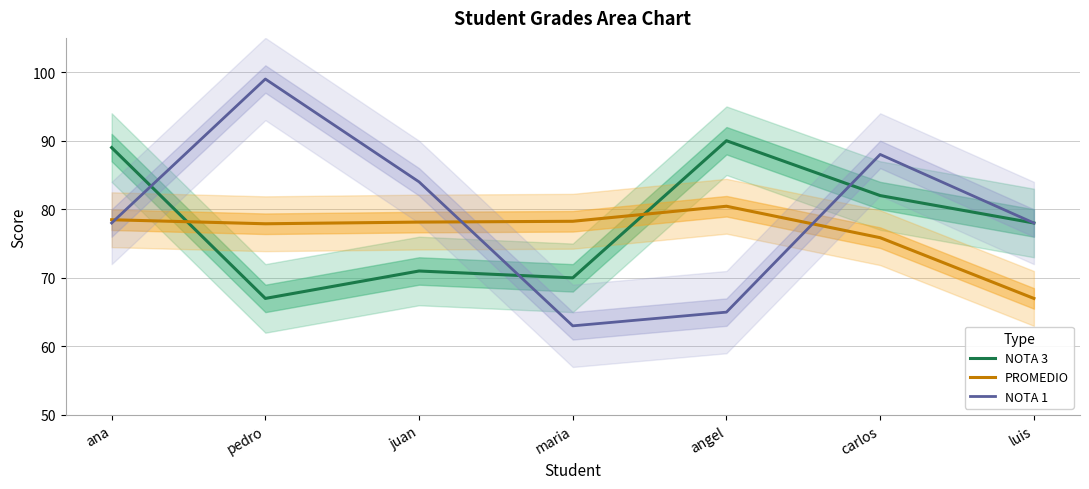

What is the total value across all series at ana?

245.5